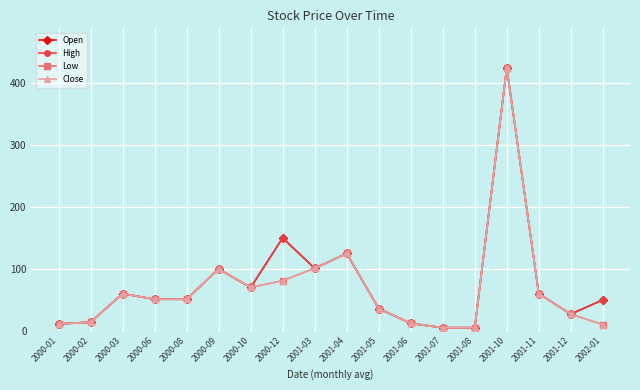

Reading left to right, transcribe all the data shown in this chart.

Open: 2000-01=11	2000-02=14	2000-03=60	2000-06=51	2000-08=51	2000-09=100	2000-10=70	2000-12=150	2001-03=101	2001-04=125	2001-05=36	2001-06=12	2001-07=5	2001-08=5	2001-10=425	2001-11=60	2001-12=27	2002-01=50
High: 2000-01=11	2000-02=14	2000-03=60	2000-06=51	2000-08=51	2000-09=100	2000-10=70	2000-12=150	2001-03=101	2001-04=125	2001-05=36	2001-06=12	2001-07=5	2001-08=5	2001-10=425	2001-11=60	2001-12=27	2002-01=50
Low: 2000-01=11	2000-02=14	2000-03=60	2000-06=51	2000-08=51	2000-09=100	2000-10=70	2000-12=81	2001-03=101	2001-04=125	2001-05=36	2001-06=12	2001-07=5	2001-08=5	2001-10=425	2001-11=60	2001-12=27	2002-01=10
Close: 2000-01=11	2000-02=14	2000-03=60	2000-06=51	2000-08=51	2000-09=100	2000-10=70	2000-12=81	2001-03=101	2001-04=125	2001-05=36	2001-06=12	2001-07=5	2001-08=5	2001-10=425	2001-11=60	2001-12=27	2002-01=10